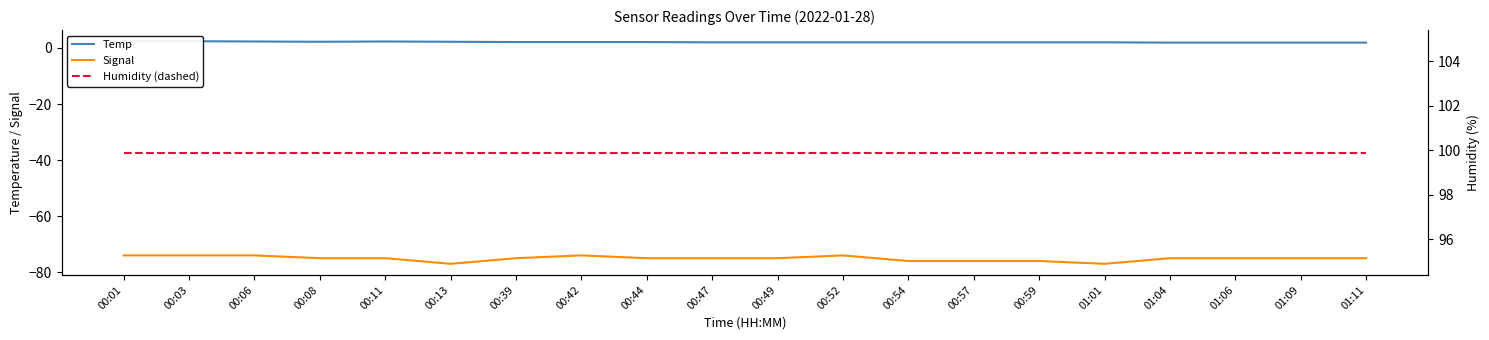

Count the number of categories in the chart.

20